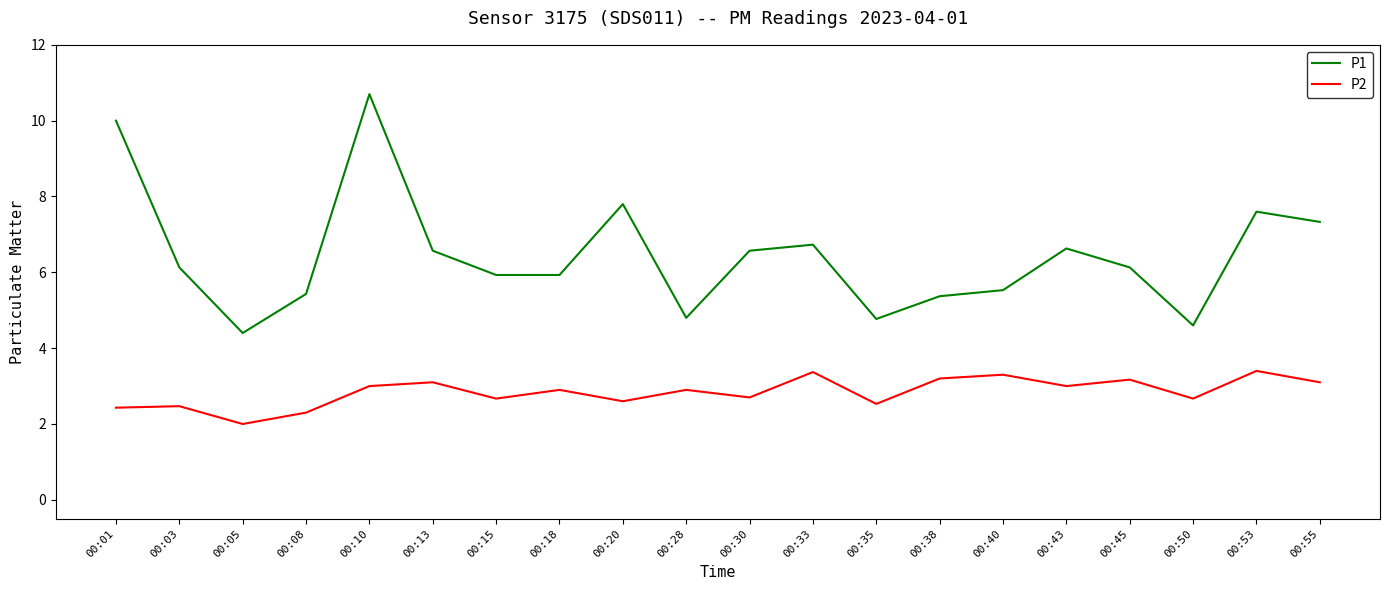

The value of P2 at 00:40 is 5.6. True or false?

False